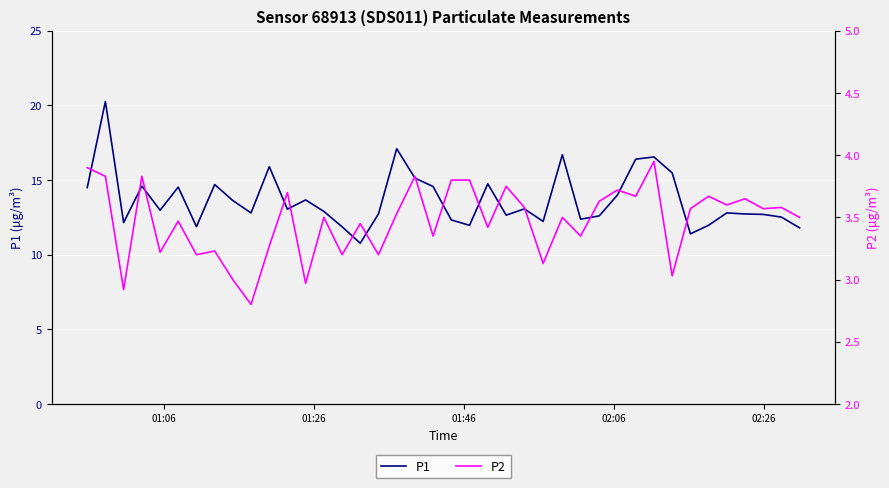

What is the maximum value for P1?

20.3